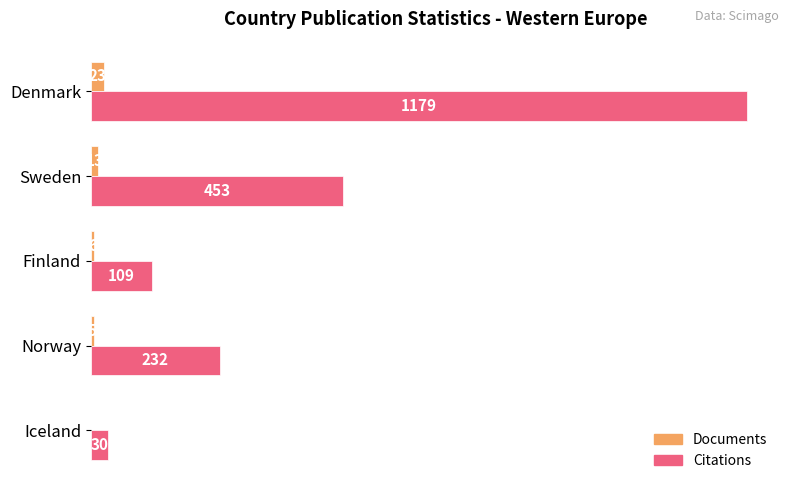

The Citations series shows 1179 at Denmark. True or false?

True